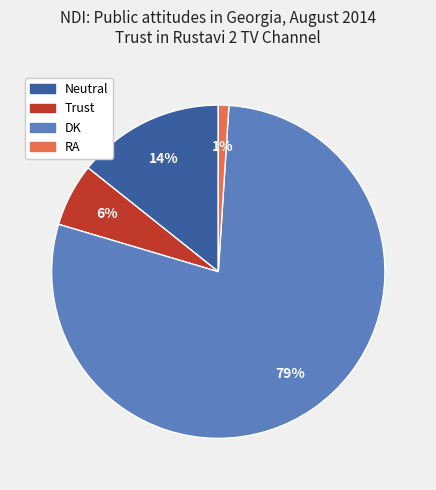

What is the smallest slice in the pie chart?

RA